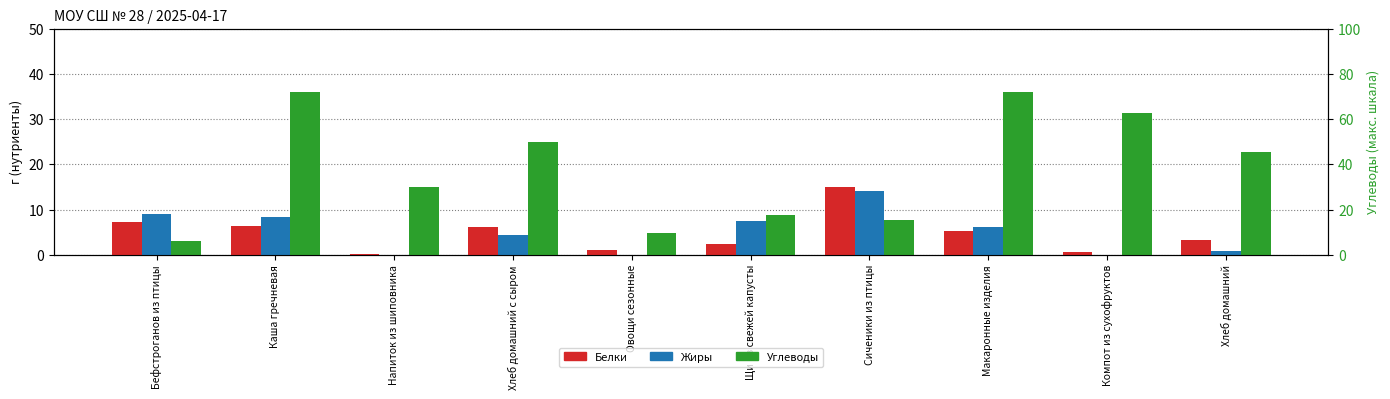

What position from the right is Овощи сезонные?

6